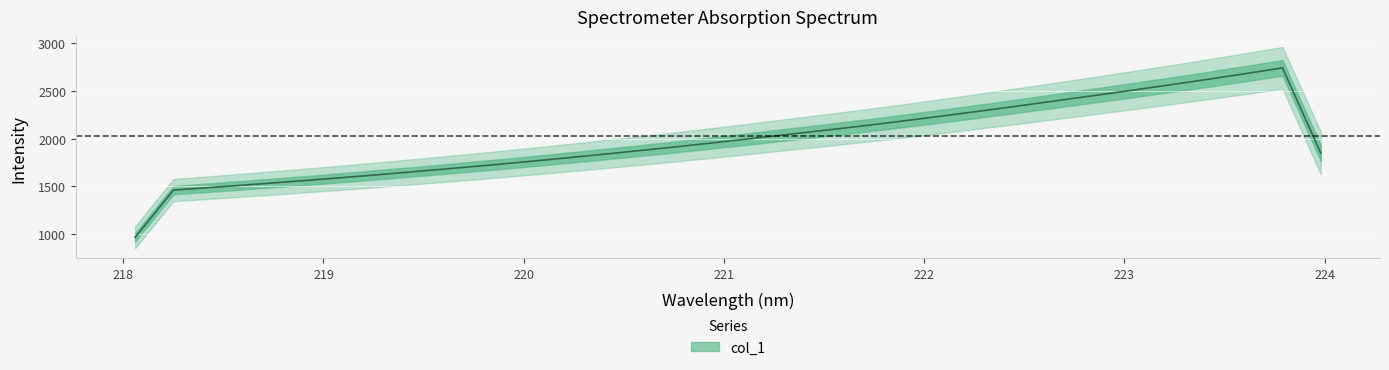

True or false: the data shows 2348.2 at 9.

False